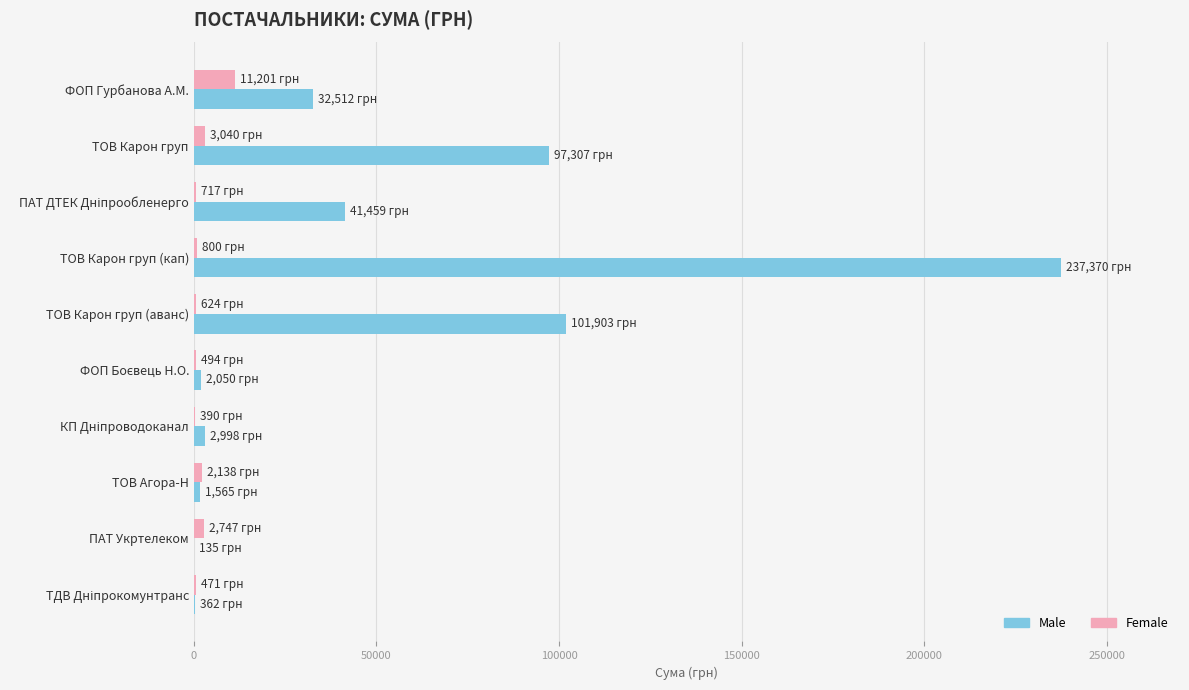

At which category is the sum across all series the highest?

ТОВ Карон груп (кап)